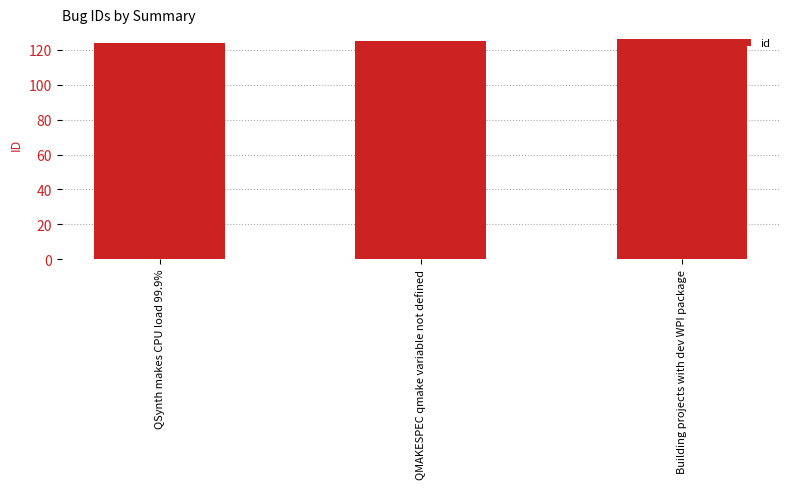

What is the change in value from QSynth makes CPU load 99.9% to QMAKESPEC qmake variable not defined?

+1